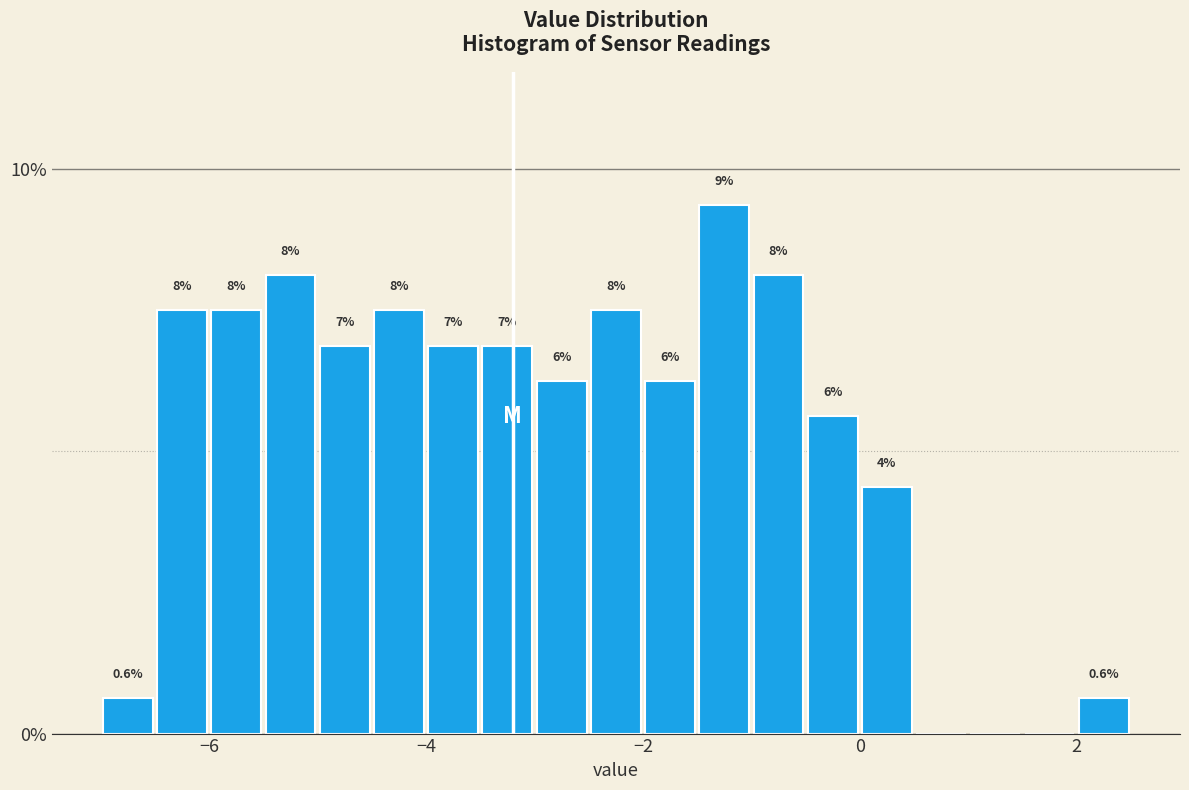

Around what value on the x-axis is the tallest bar? Give the approximate position of its centre, as read against the axis.

-1.2